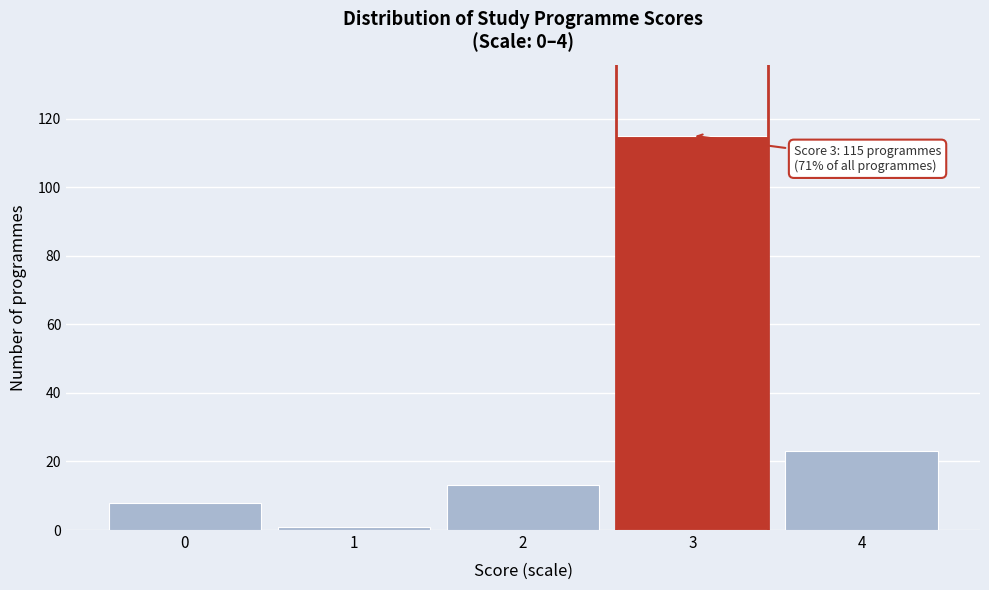

Reading left to right, transcribe all the data shown in this chart.

8	1	13	115	23